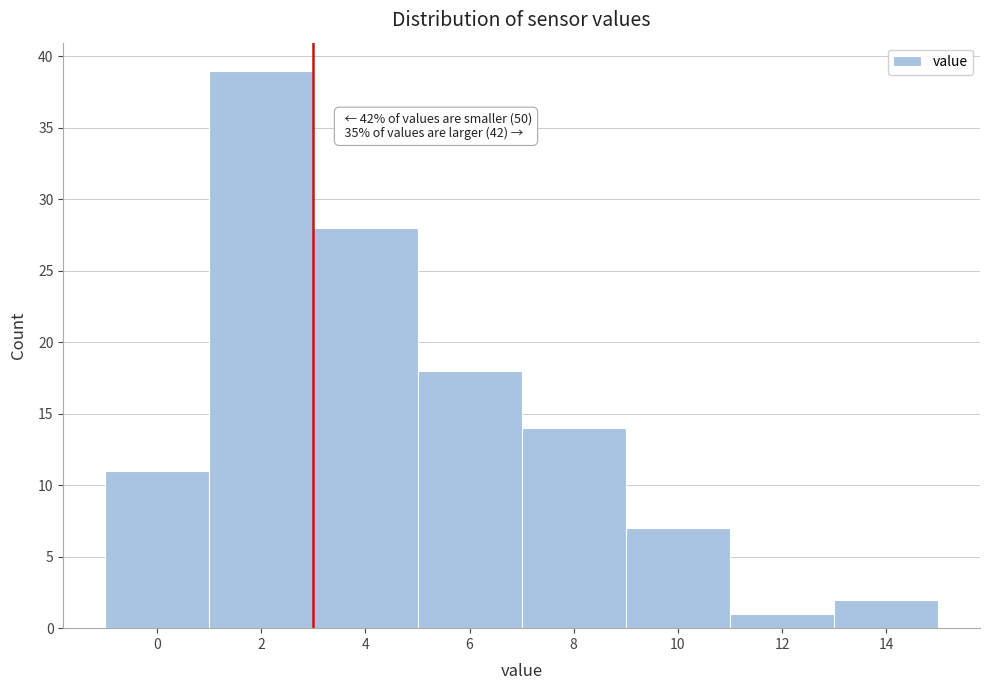

Reading right to left, transcribe all the data shown in this chart.

14=2	12=1	10=7	8=14	6=18	4=28	2=39	0=11